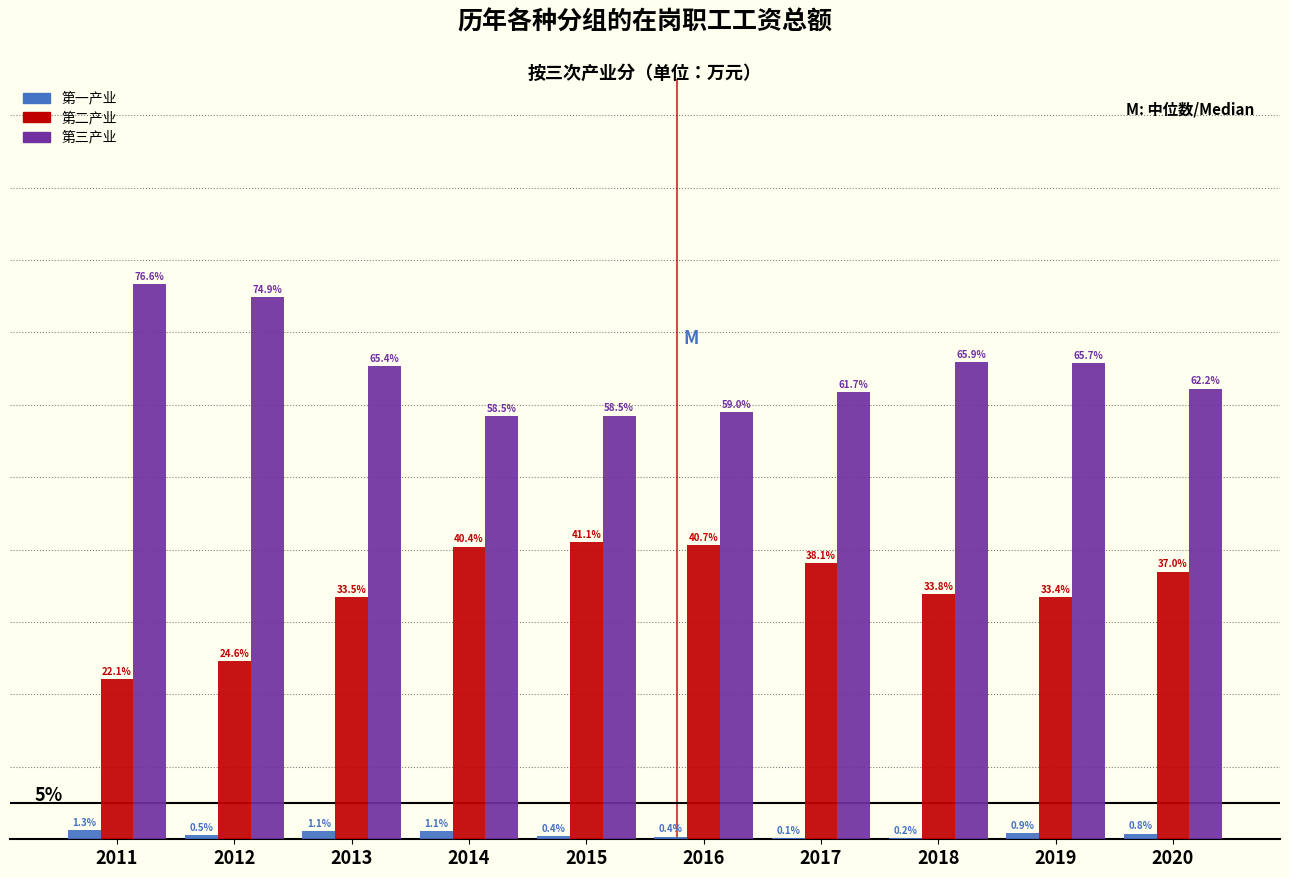

Between 2012 and 2014, which series saw the biggest shift?

第三产业